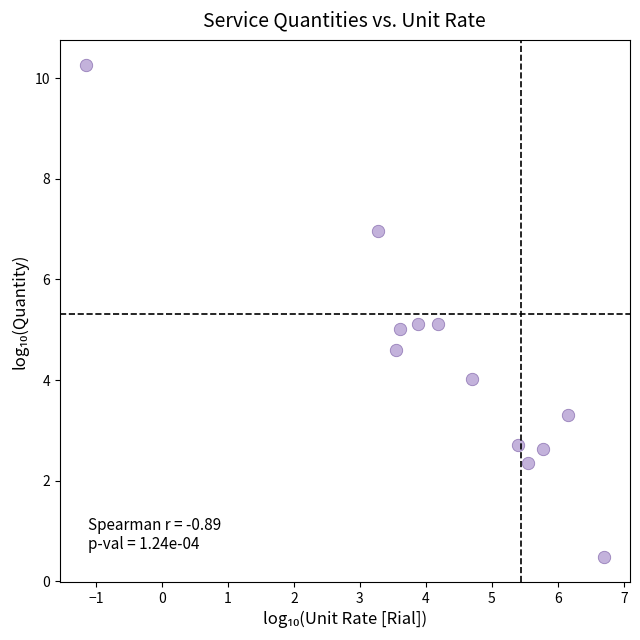

What is the range of Y values (max minus min)?

9.8